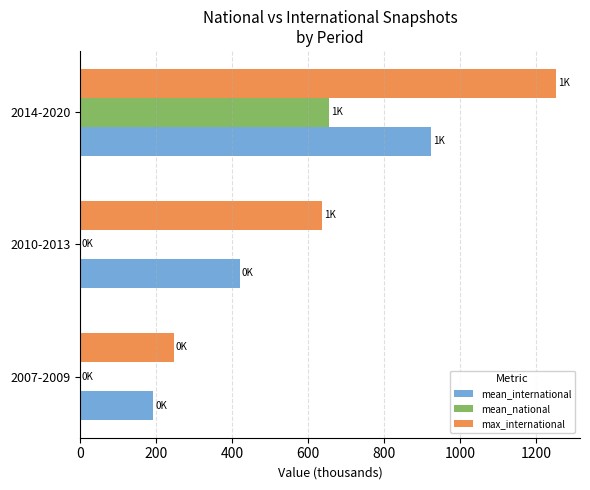

What is the sum of all mean_national values?

656.1